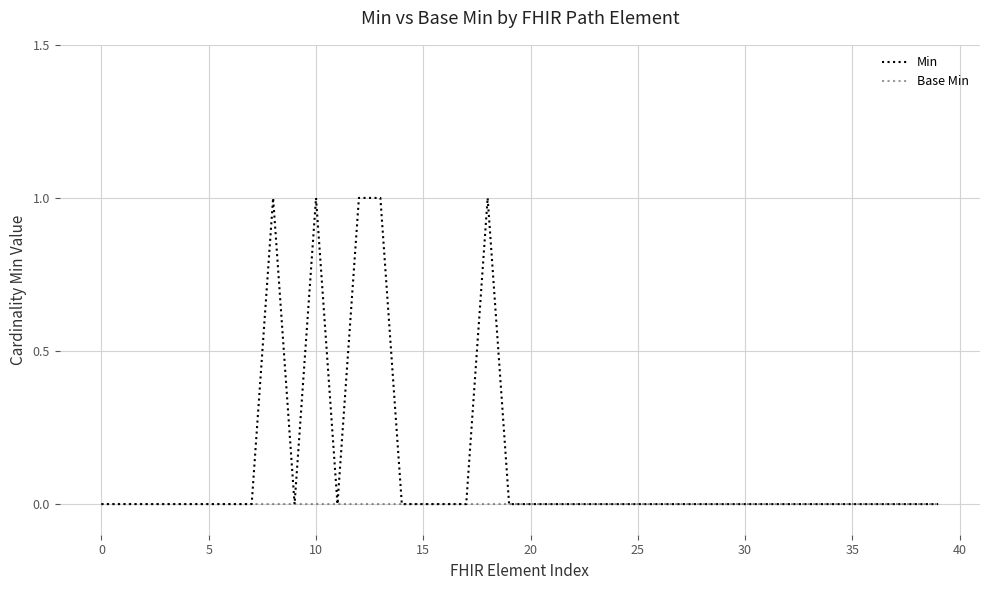

List the series in order of their peak value, highest first.

Min, Base Min